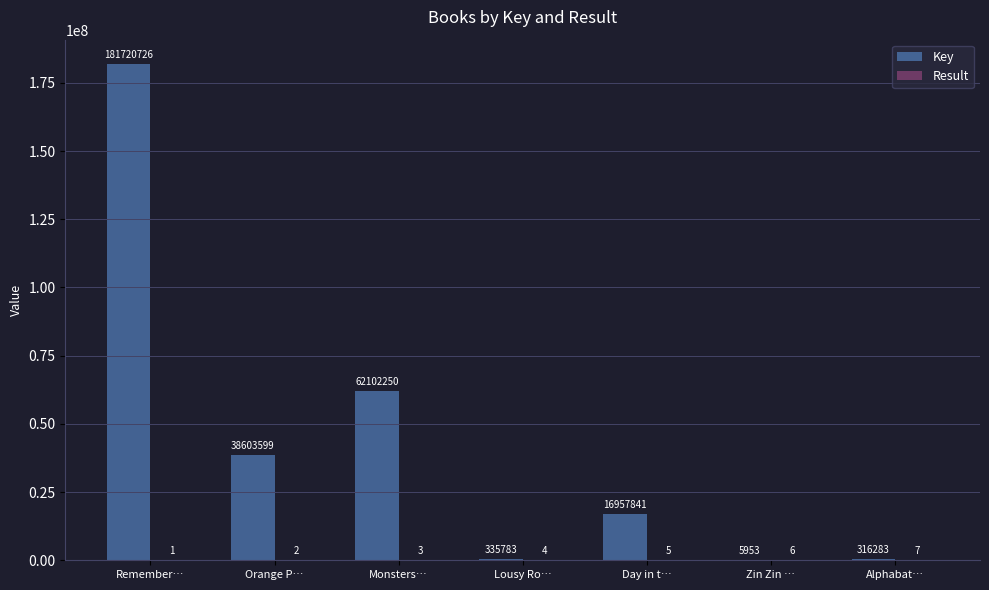

Which series changed the most between Remember… and Alphabat…?

Key